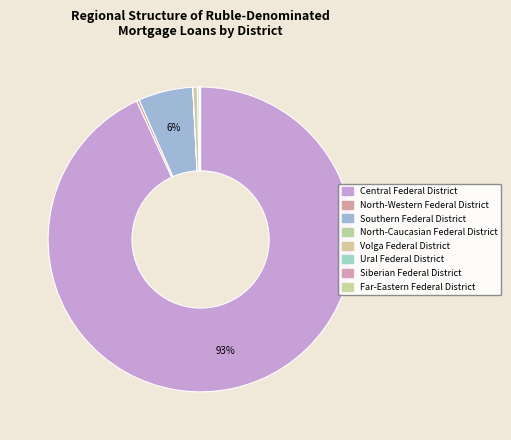

How many slices are in this pie chart?

8